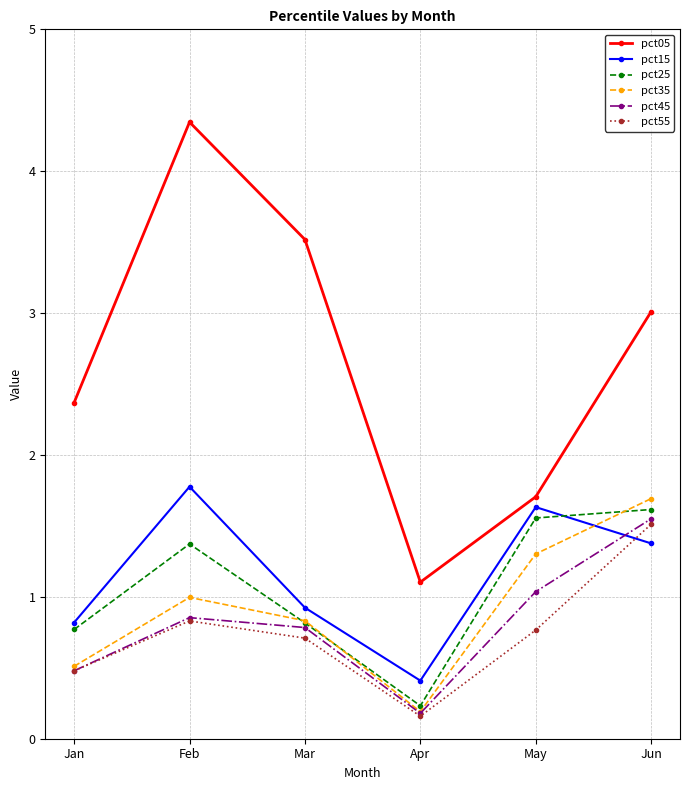

What is the maximum value for pct05?

4.3